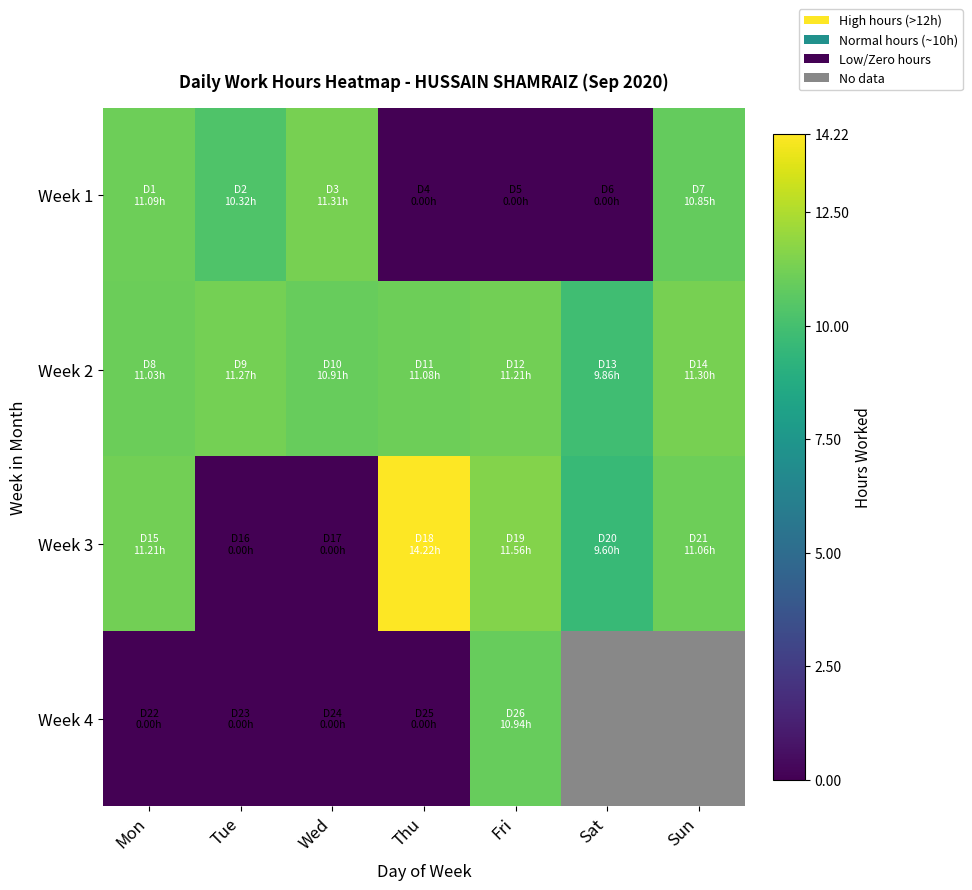

The Week 4 series shows -5.3 at Tue. True or false?

False